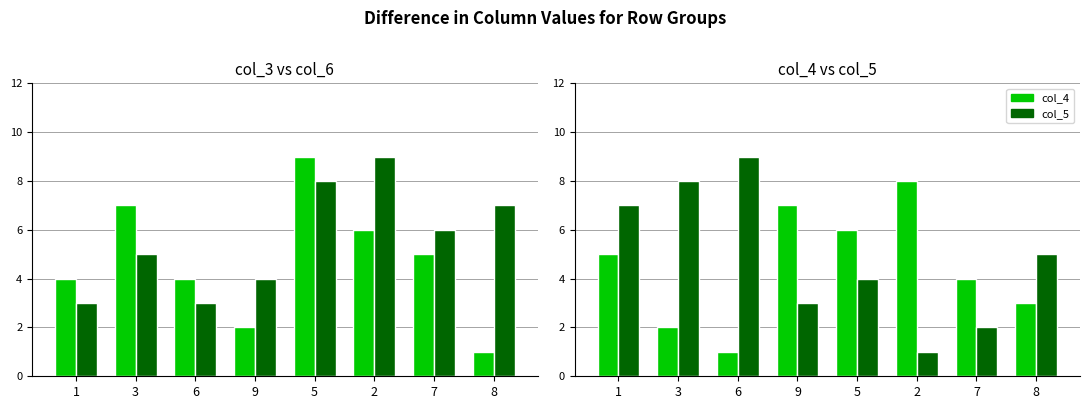

Does the chart contain any negative values?

No